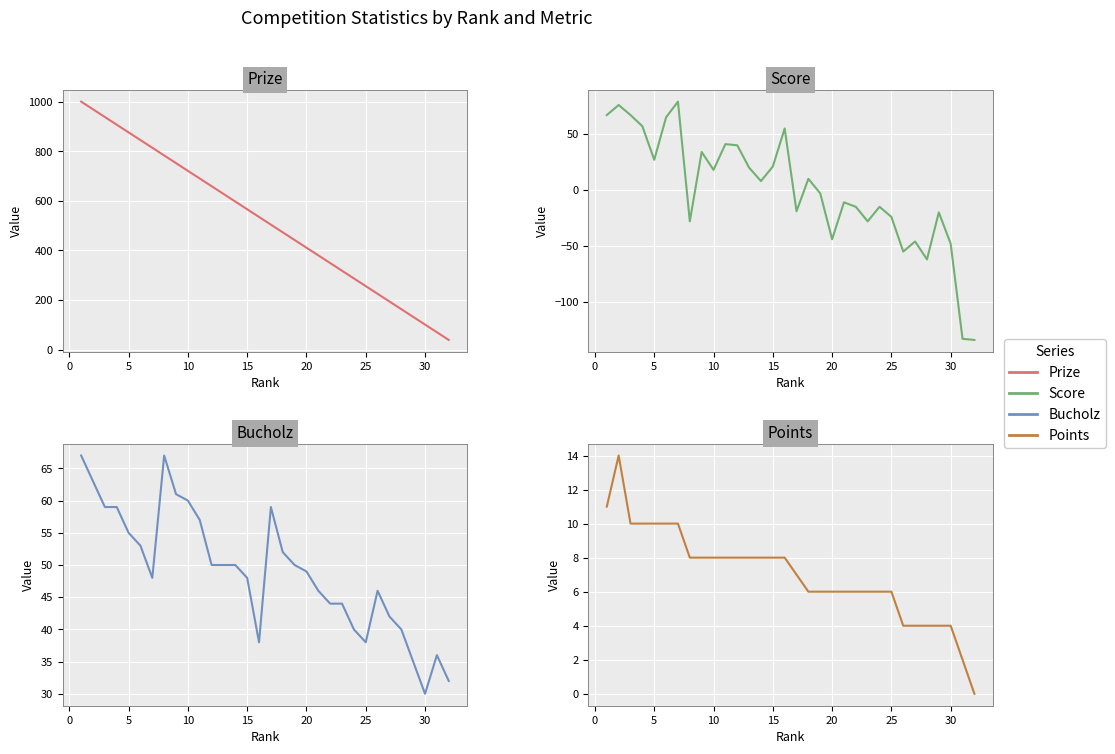

How many data points in Points are less than 8?

16